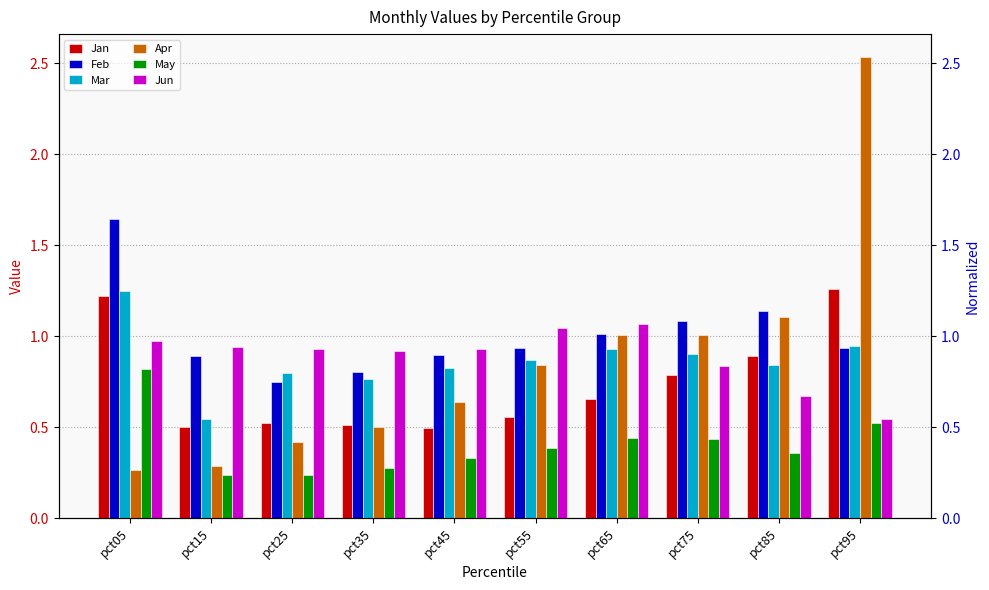

Reading left to right, what are all the values shown in this chart?

Jan: pct05=1.2	pct15=0.5	pct25=0.5	pct35=0.5	pct45=0.5	pct55=0.6	pct65=0.7	pct75=0.8	pct85=0.9	pct95=1.3
Feb: pct05=1.6	pct15=0.9	pct25=0.8	pct35=0.8	pct45=0.9	pct55=0.9	pct65=1.0	pct75=1.1	pct85=1.1	pct95=0.9
Mar: pct05=1.2	pct15=0.5	pct25=0.8	pct35=0.8	pct45=0.8	pct55=0.9	pct65=0.9	pct75=0.9	pct85=0.8	pct95=0.9
Apr: pct05=0.3	pct15=0.3	pct25=0.4	pct35=0.5	pct45=0.6	pct55=0.8	pct65=1.0	pct75=1.0	pct85=1.1	pct95=2.5
May: pct05=0.8	pct15=0.2	pct25=0.2	pct35=0.3	pct45=0.3	pct55=0.4	pct65=0.4	pct75=0.4	pct85=0.4	pct95=0.5
Jun: pct05=1.0	pct15=0.9	pct25=0.9	pct35=0.9	pct45=0.9	pct55=1.0	pct65=1.1	pct75=0.8	pct85=0.7	pct95=0.5